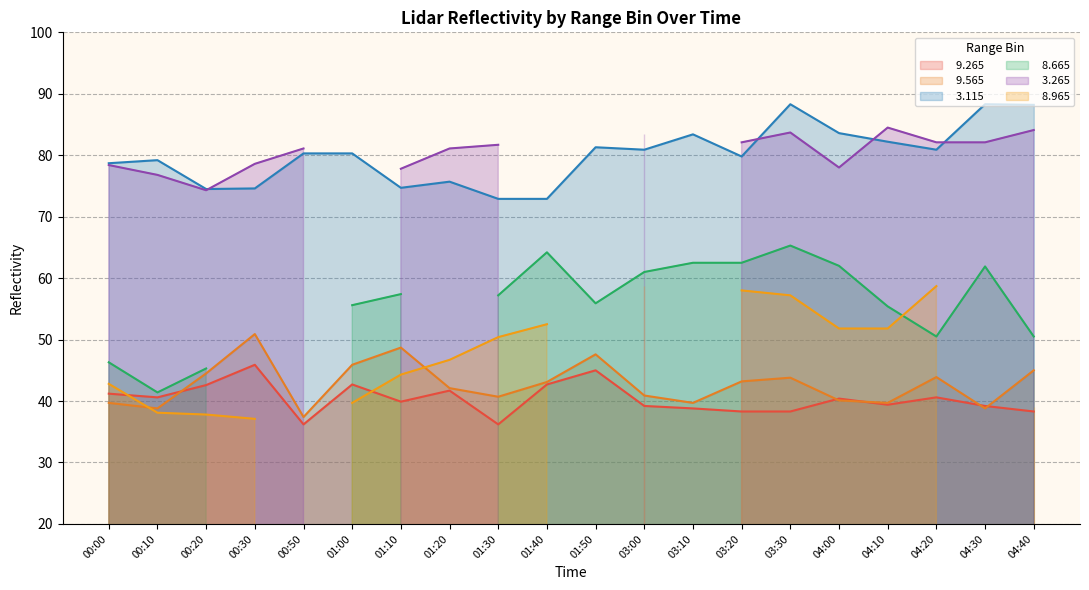

What is the sum of all   9.265 values?

807.2